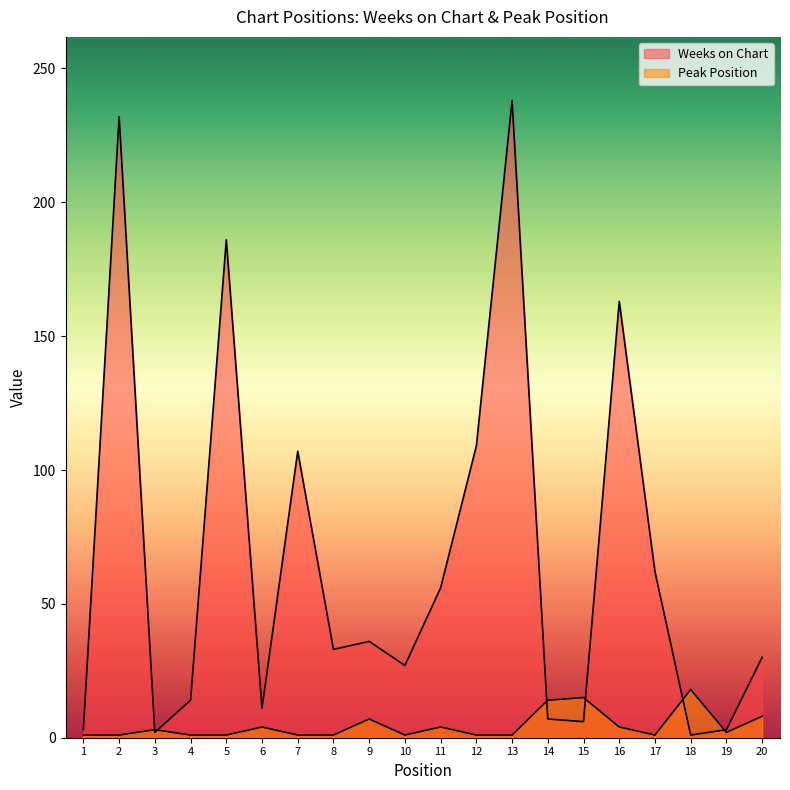

Is the value of Weeks on Chart at 6 greater than the value of Peak Position at 7?

Yes